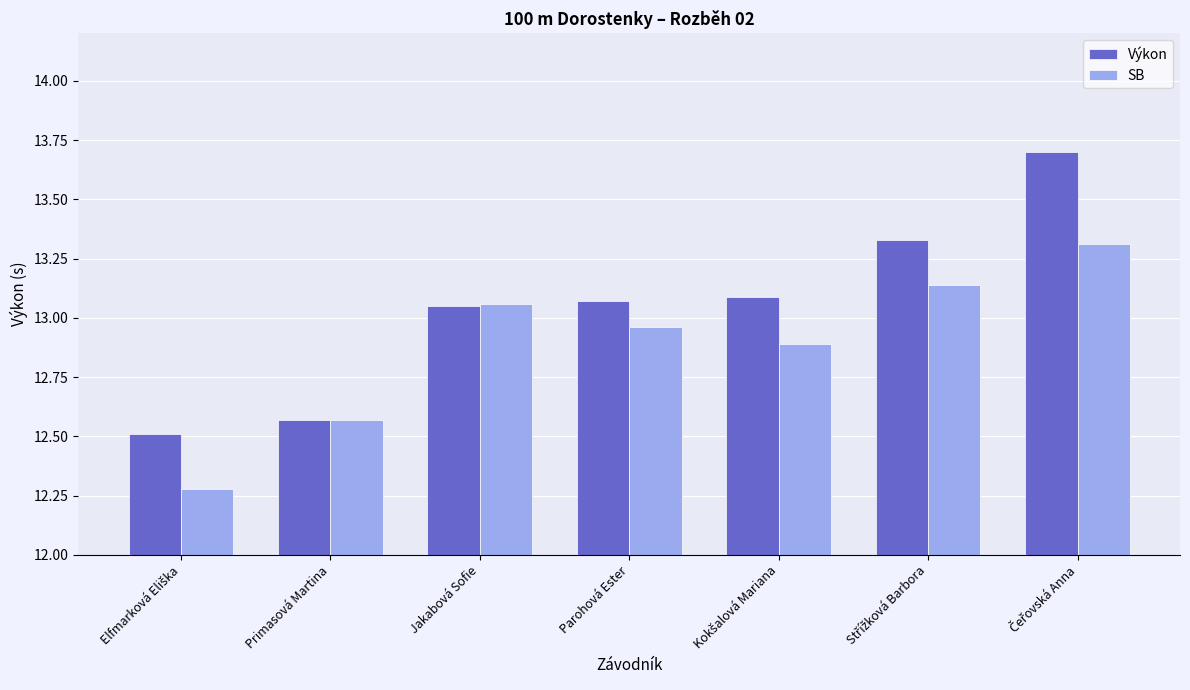

Is it true that Výkon equals 13.1 at Jakabová Sofie?

True